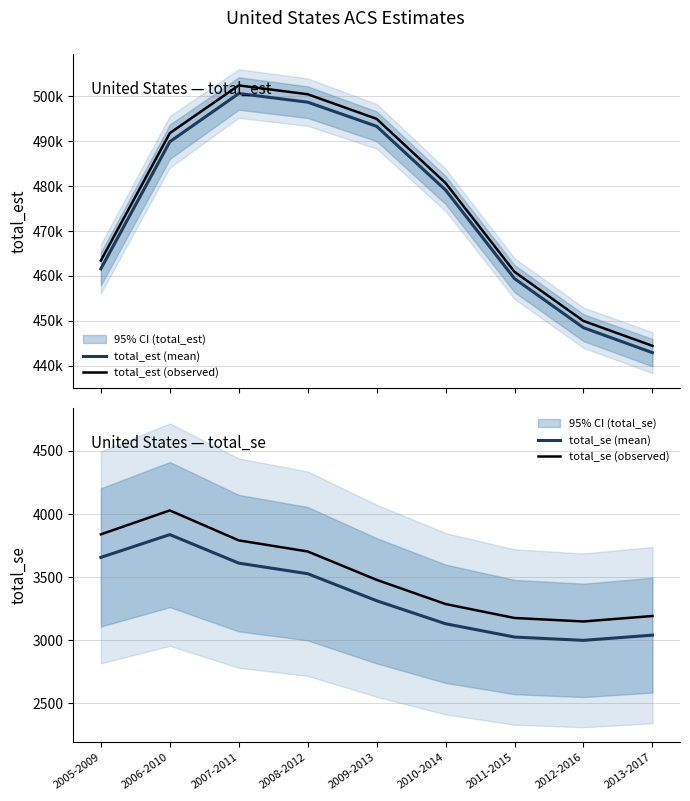

What are all the series names shown in the legend?

total_est (mean), total_est (observed), total_se (mean), total_se (observed)